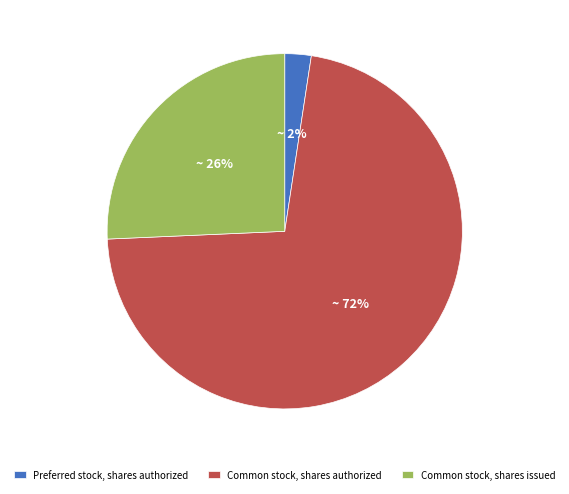

Is it true that Preferred stock, shares authorized is 11% of the pie?

False